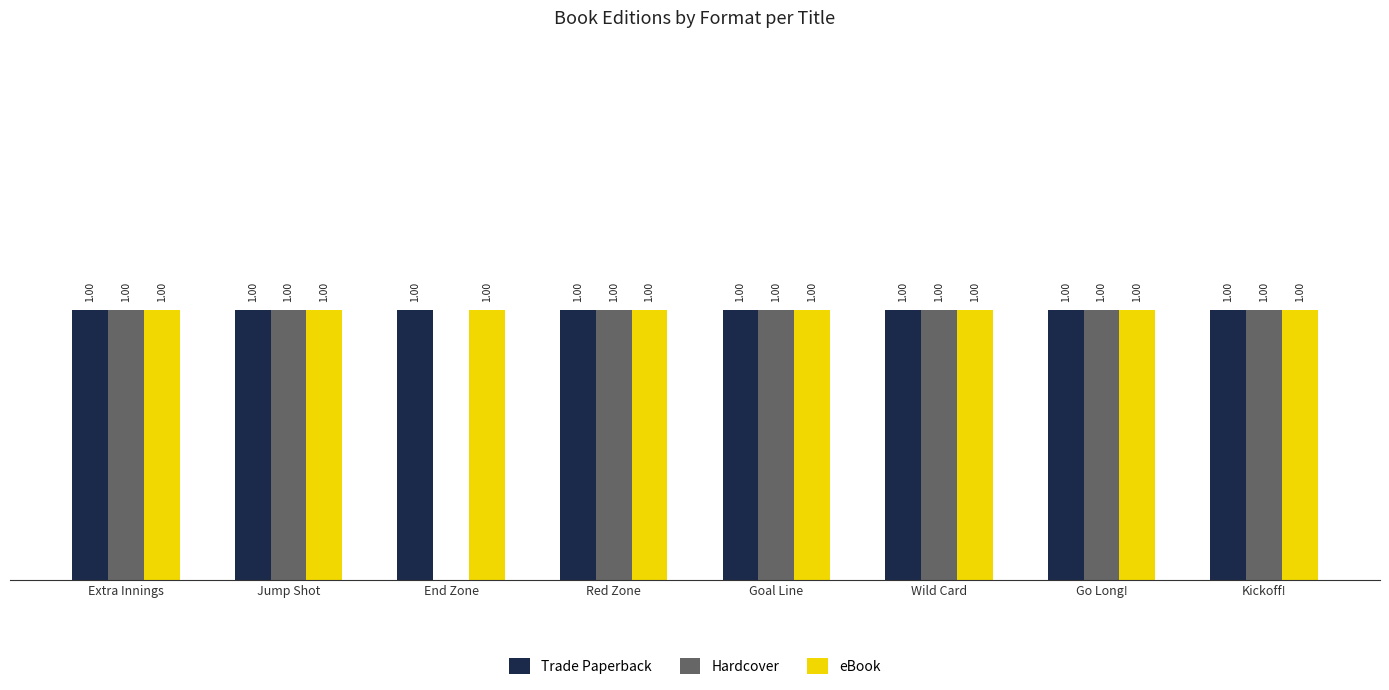

Which series changed the most between End Zone and Wild Card?

Hardcover